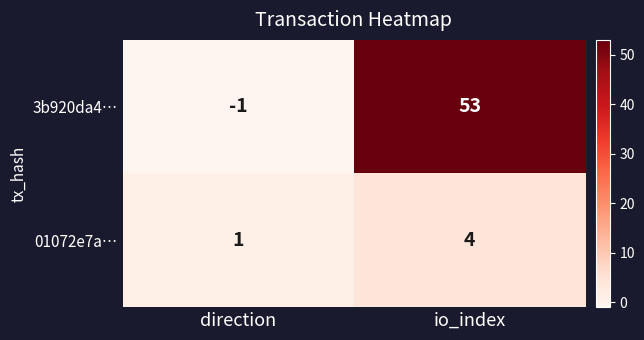

List the labels in order of 01072e7a… value, smallest first.

direction, io_index